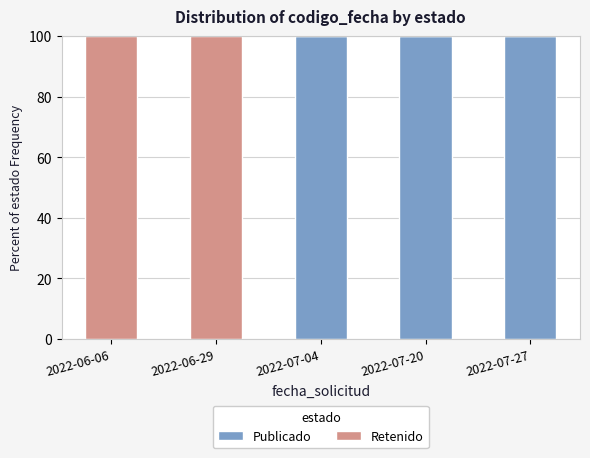

The value of Publicado at 2022-07-04 is 151. True or false?

False